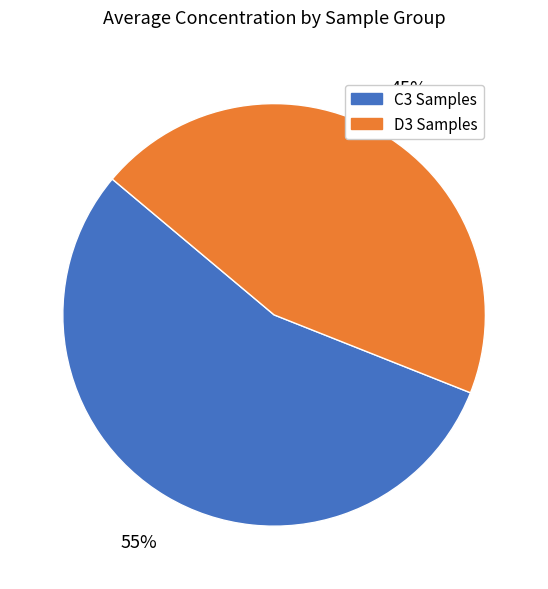

What is the majority slice?

C3 Samples